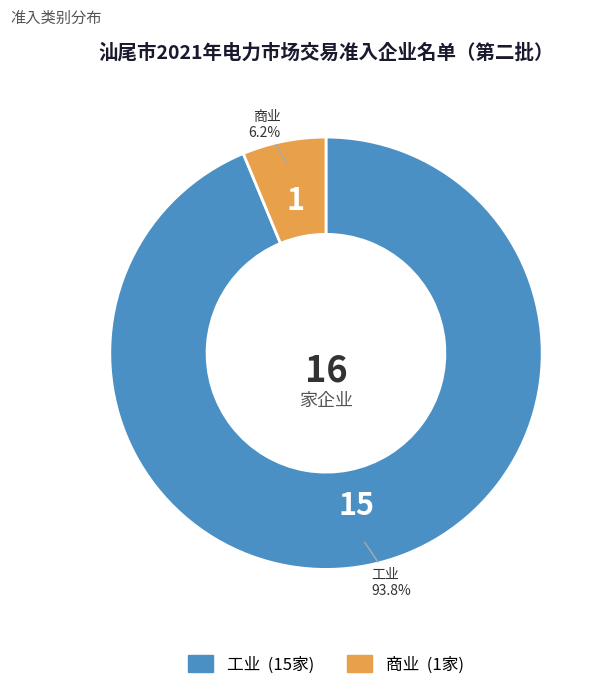

What percentage do 商业 and 工业 together represent?

100.0%